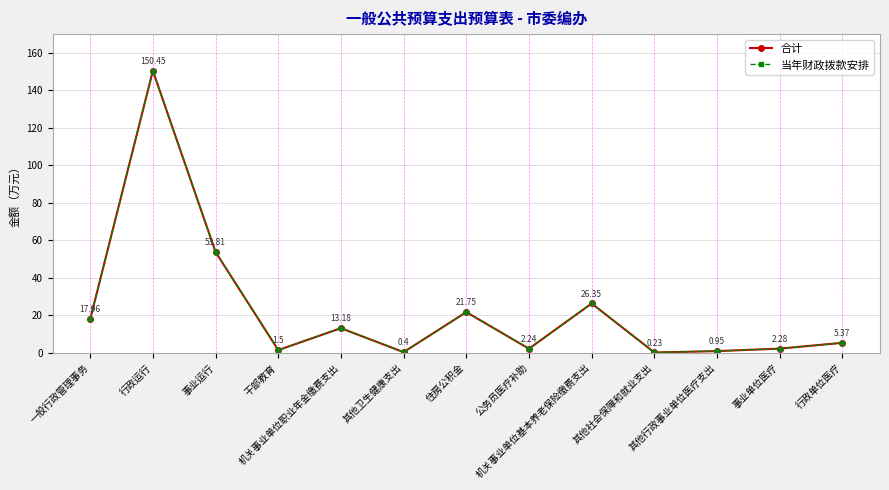

Is this an area chart (filled region under the line)?

No